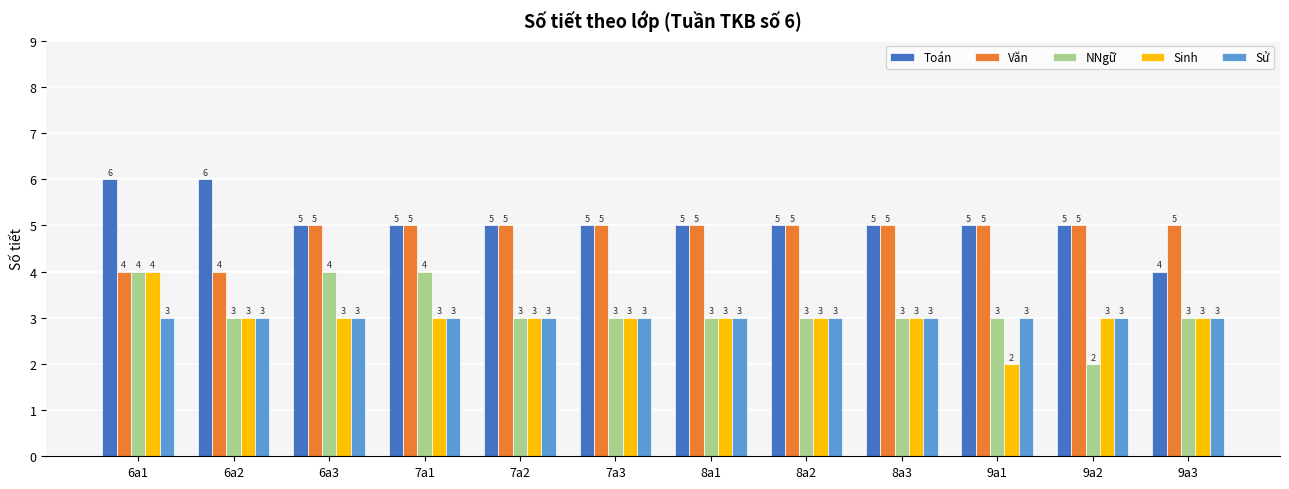

What is the lowest value of the Văn series?

4